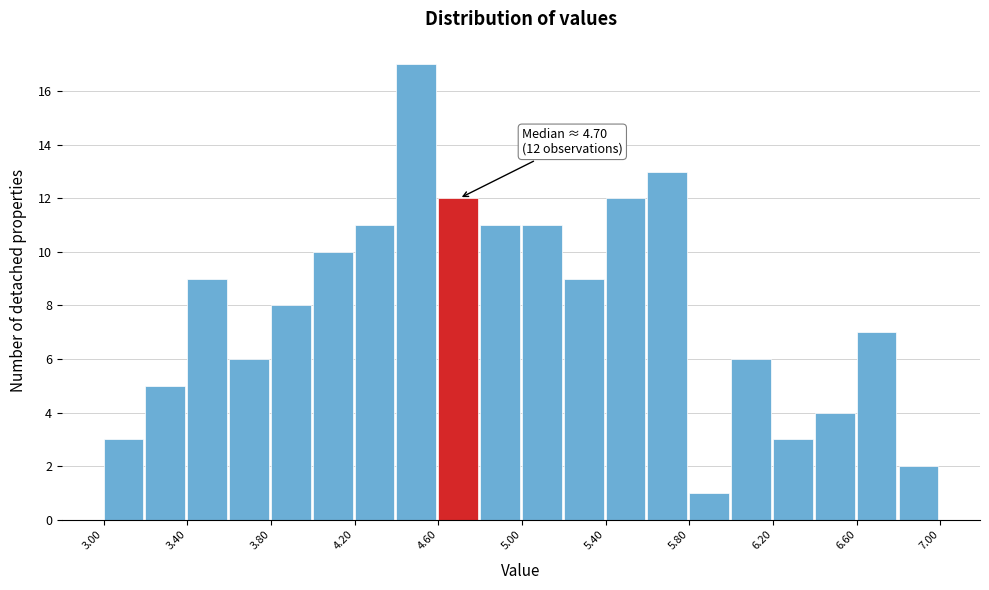

Over which range of the x-axis is the bar tallest?

4.4 to 4.6